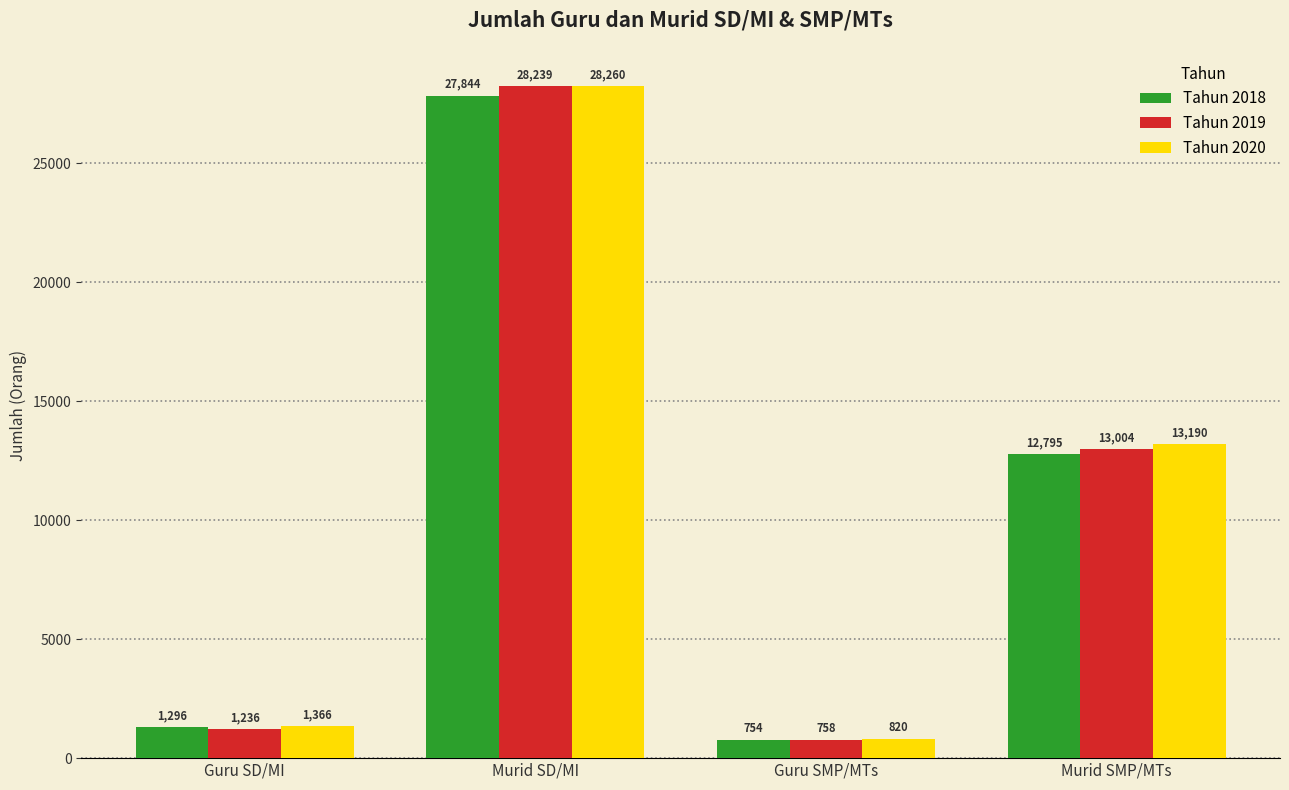

How many distinct data groups are displayed?

3